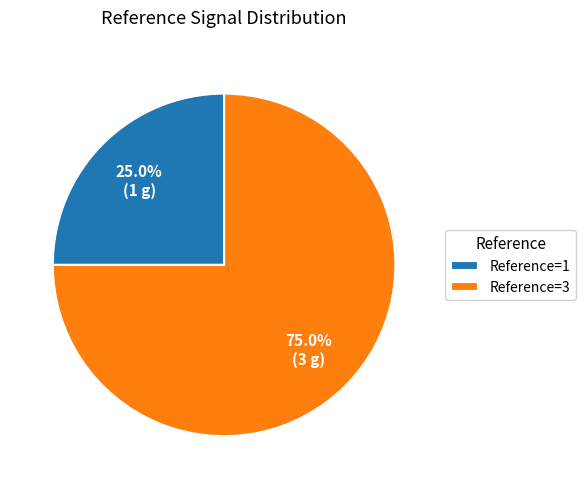

How much of the chart is everything except Reference=1?

75.0%